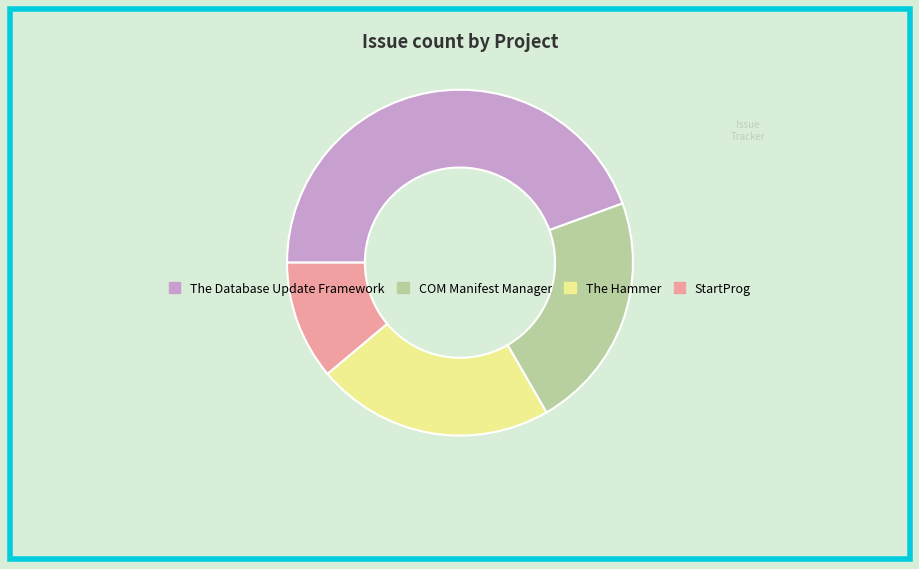

Combined, do The Database Update Framework and StartProg account for over 50%?

Yes